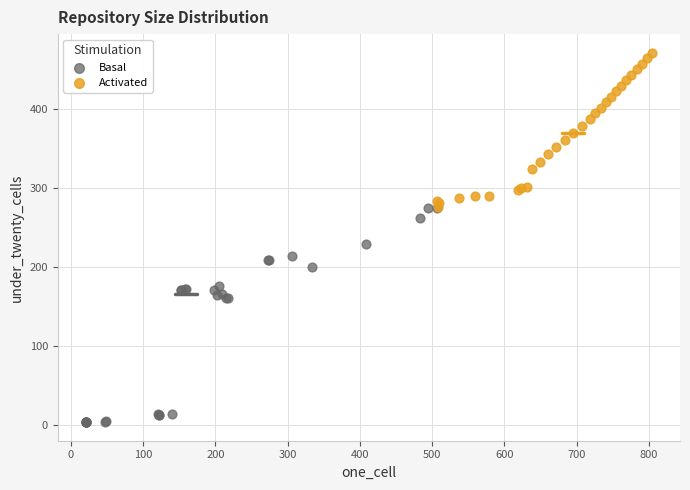

Which series has the widest spread of Y values?

Basal